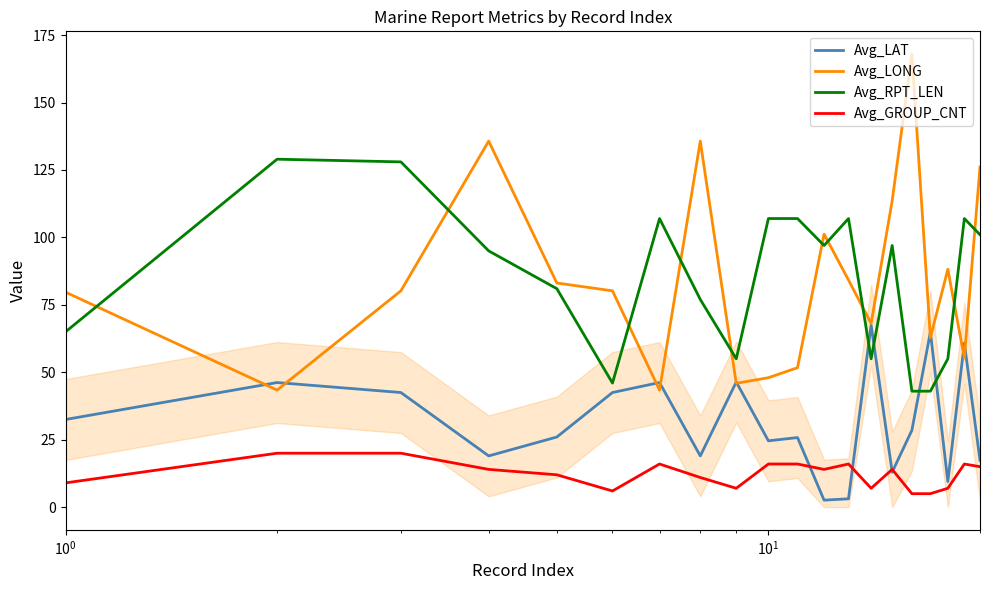

Which series has the widest spread of values?

Avg_LONG